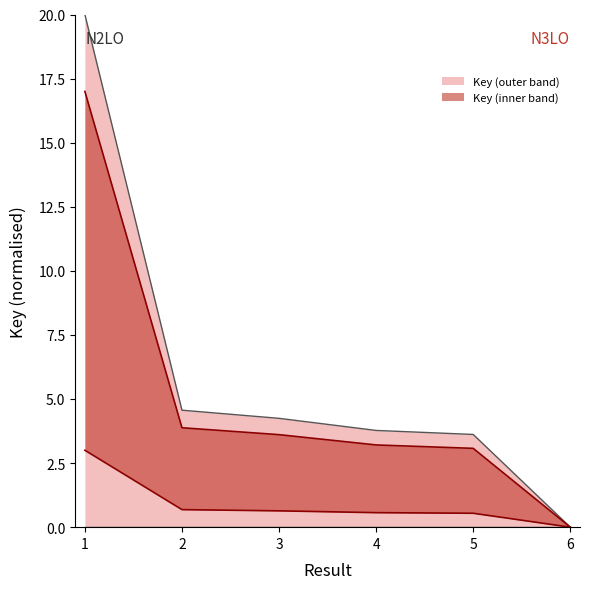

Rank the categories by value from lowest to highest.

6, 5, 4, 3, 2, 1